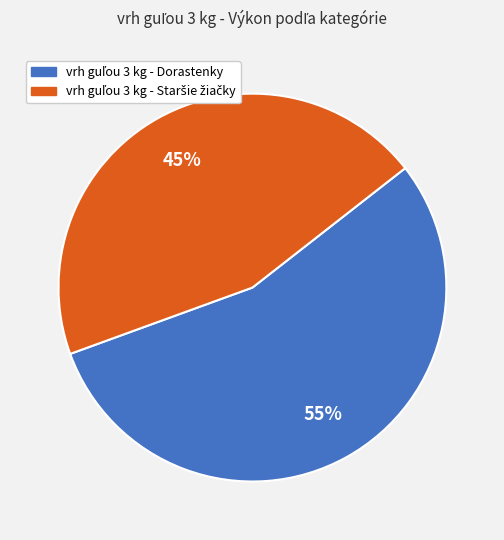

Is there any slice that represents more than half of the pie?

Yes